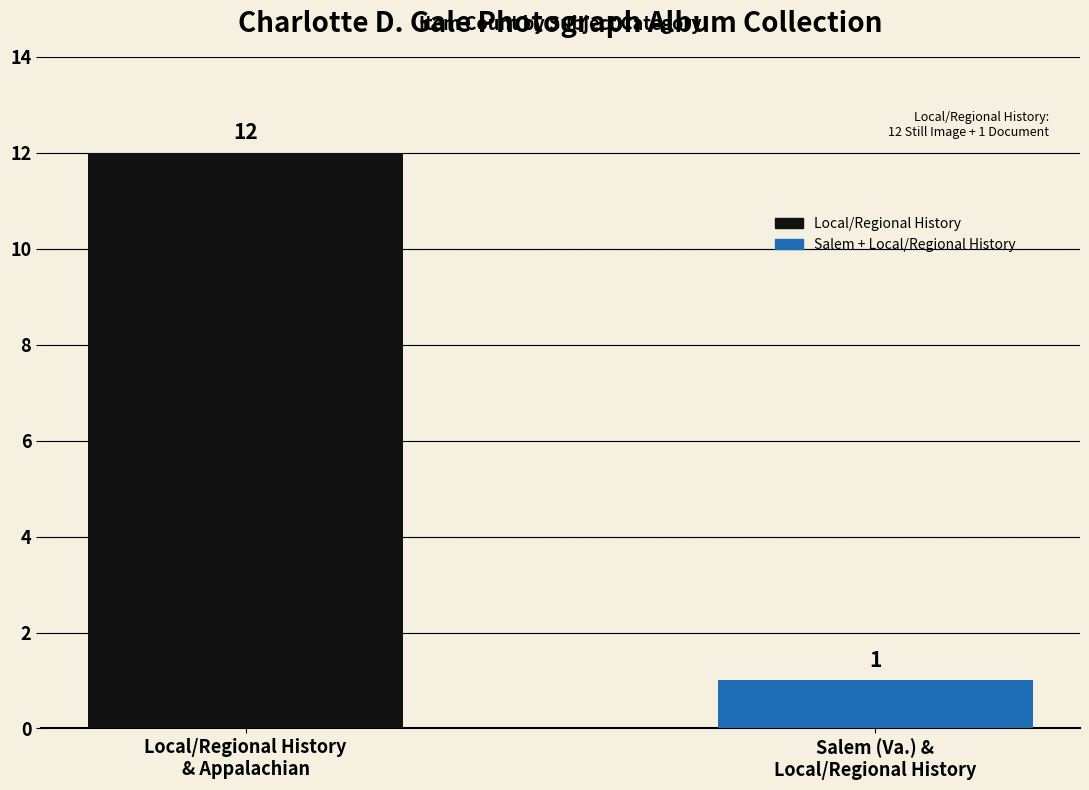

Is it true that the value at Salem (Va.) &
Local/Regional History is 2?

False